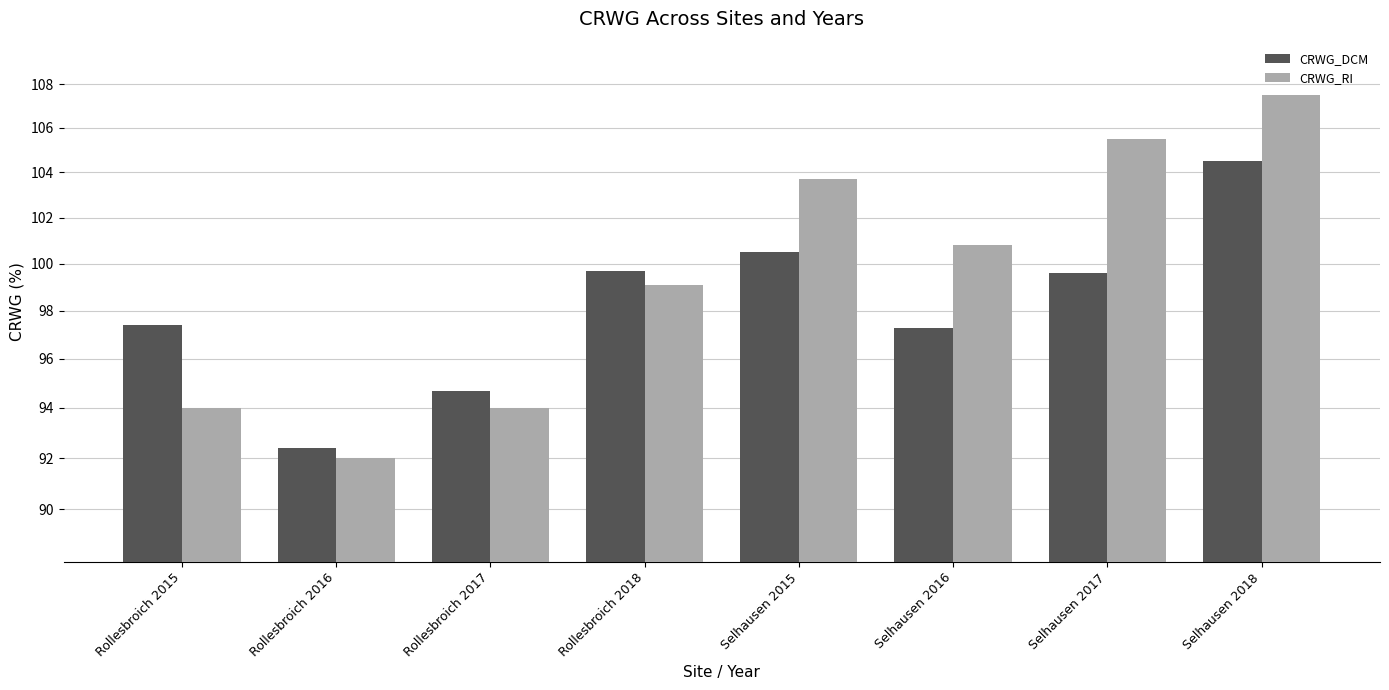

What is the difference between the second highest and minimum values in the CRWG_DCM series?

8.1